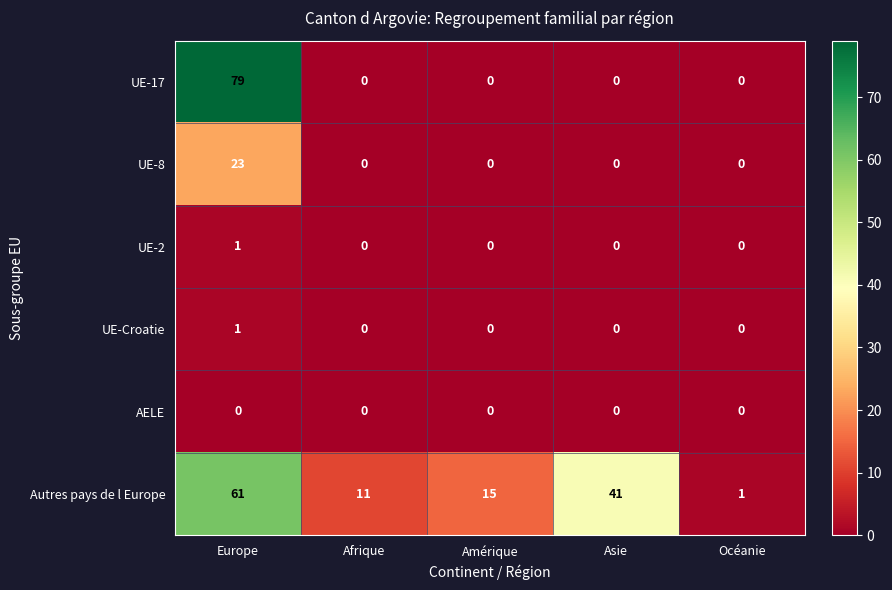

The UE-8 series shows 0 at Asie. True or false?

True